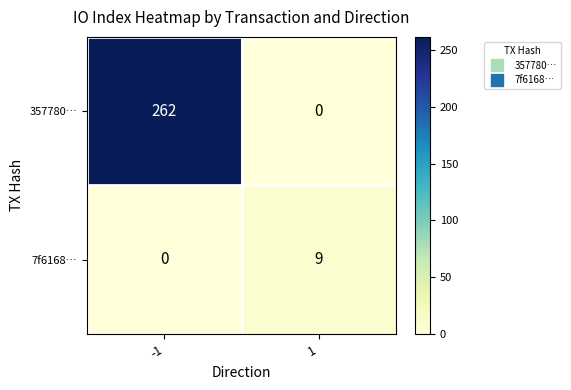

List the series in order of their peak value, highest first.

357780…, 7f6168…